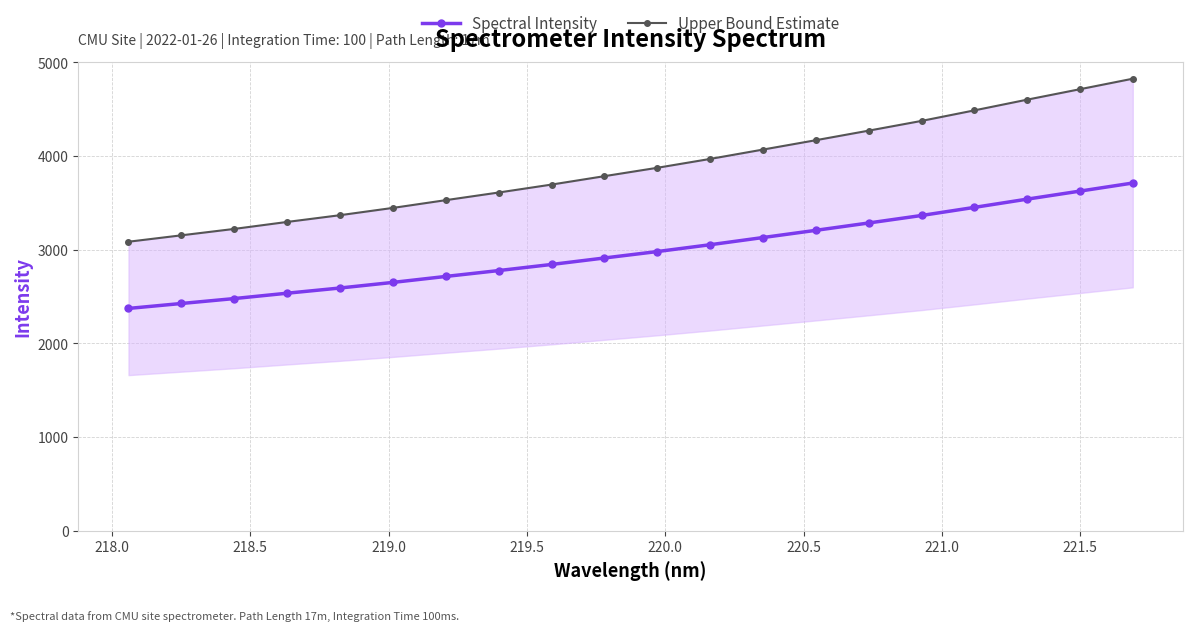

What is the highest value of the Spectral Intensity series?

3712.2